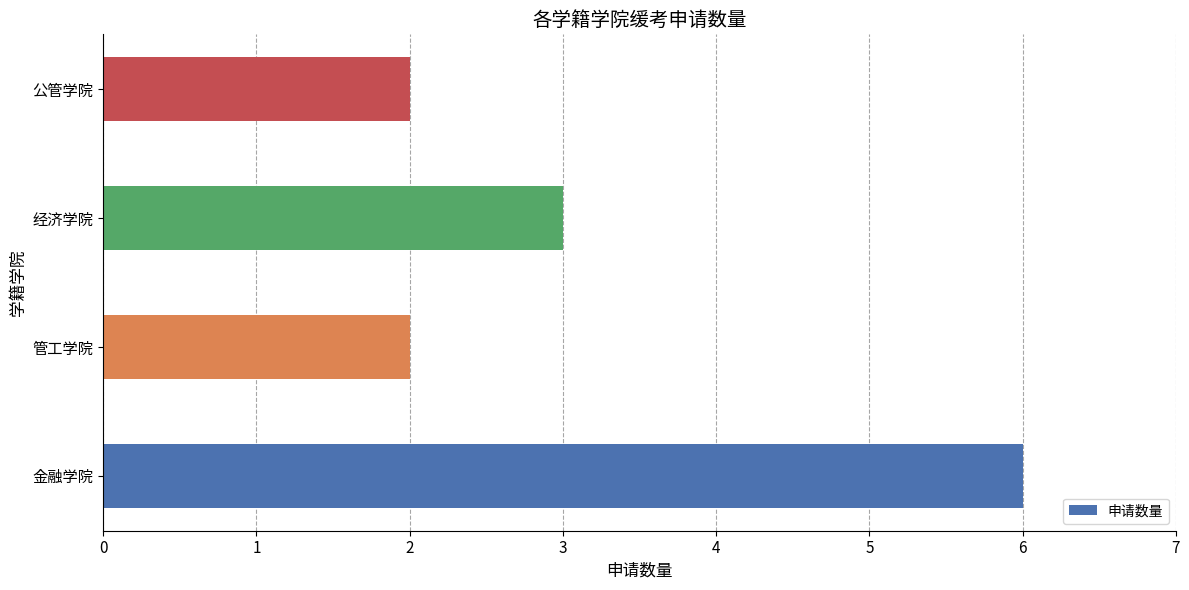

What is the average value?

3